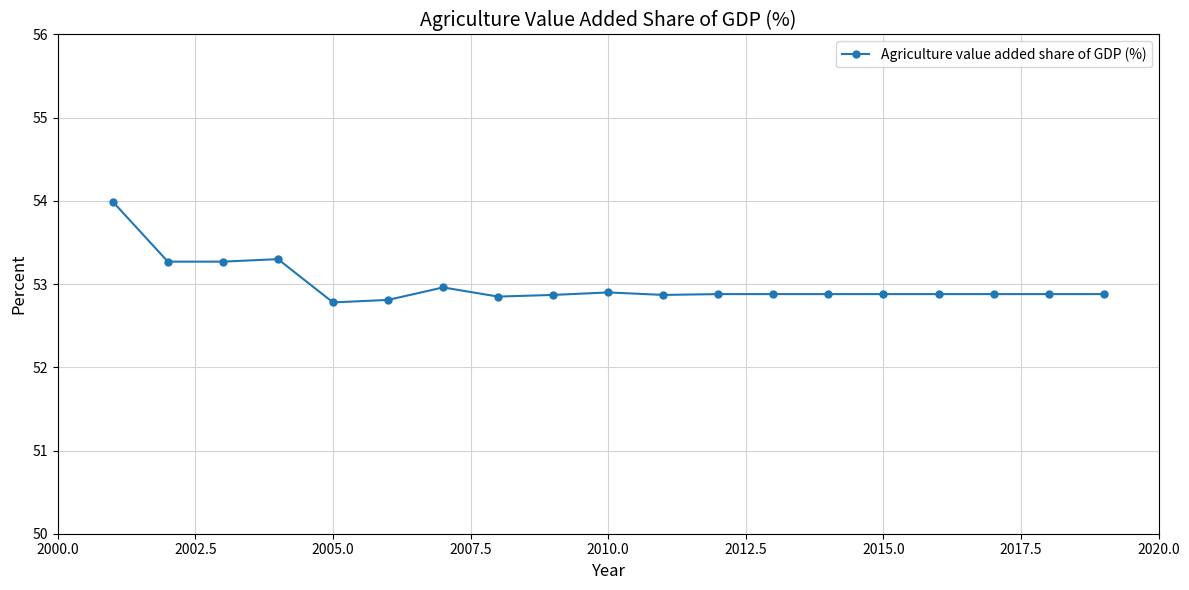

What is the greatest value displayed?

54.0